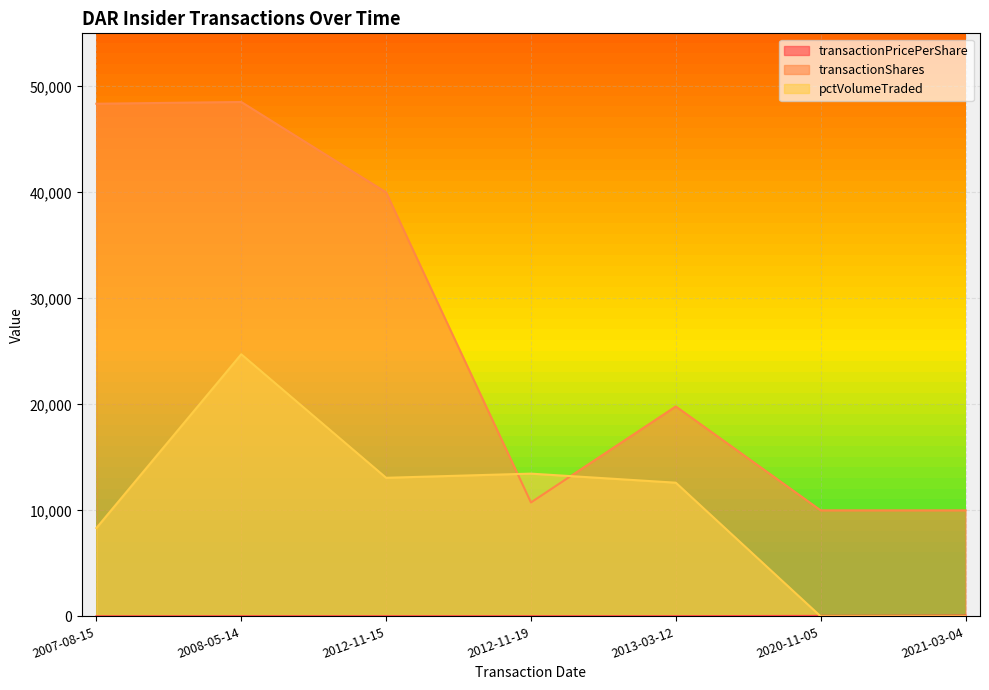

True or false: transactionPricePerShare and transactionShares cross at least once.

False